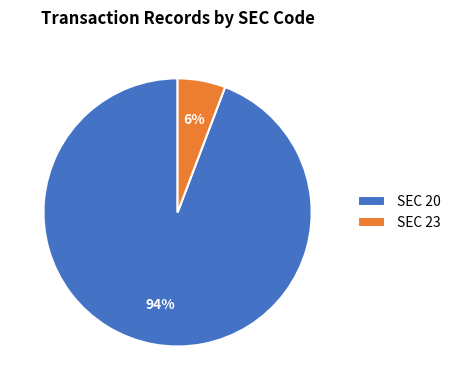

Which category has the biggest portion of the pie?

SEC 20